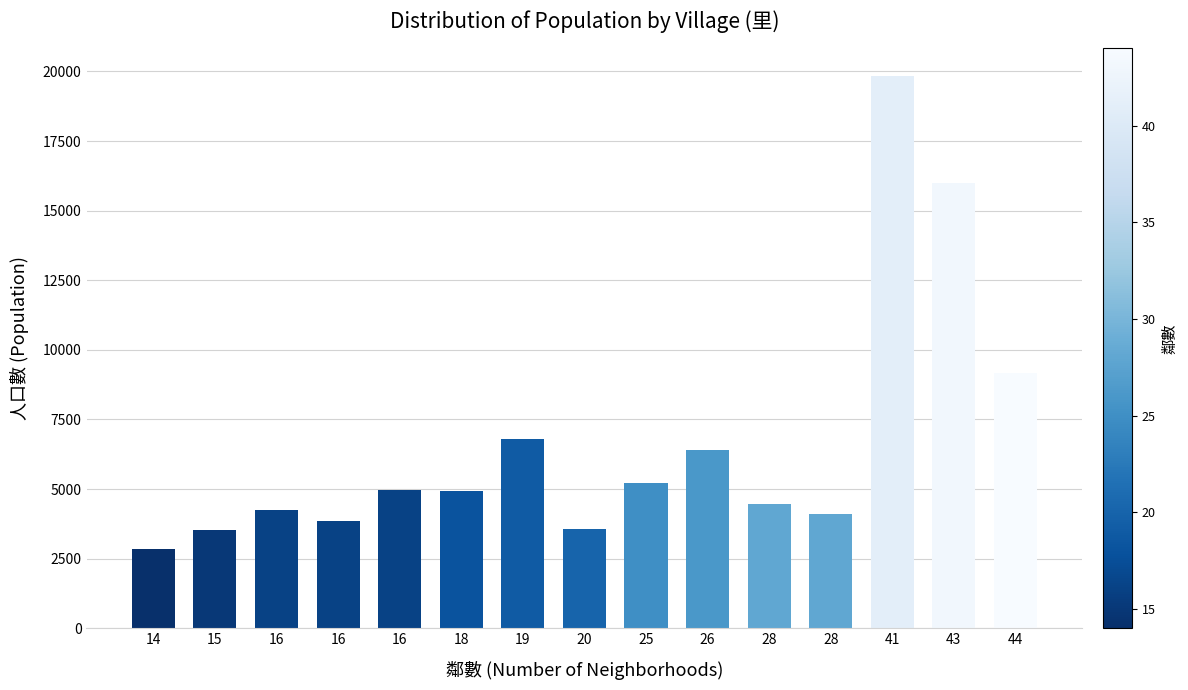

How many data points are less than 4920?

7